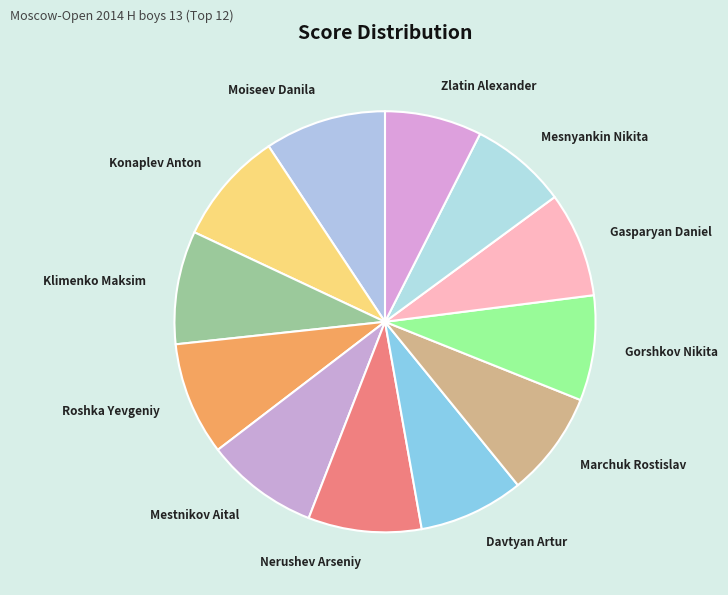

What is the largest slice in the pie chart?

Moiseev Danila